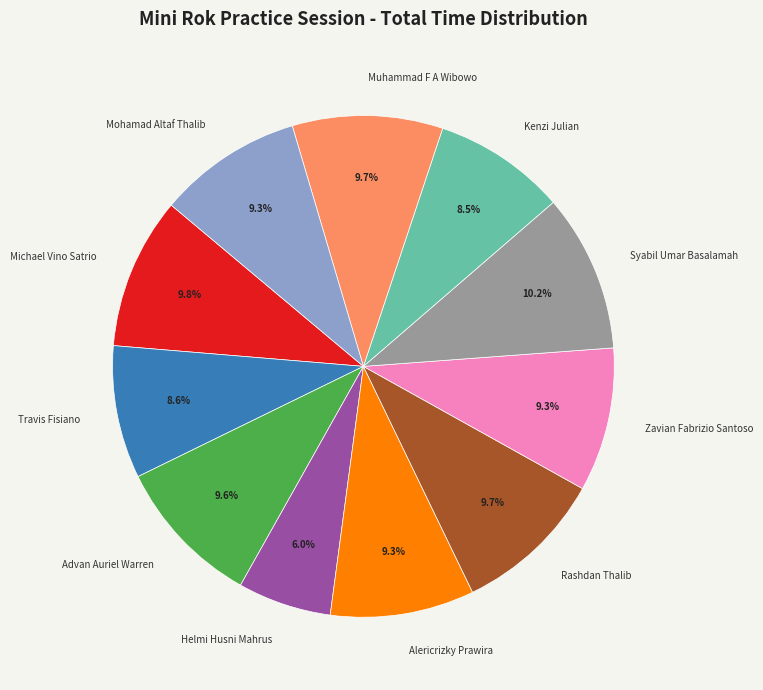

Count the number of slices in the pie.

11